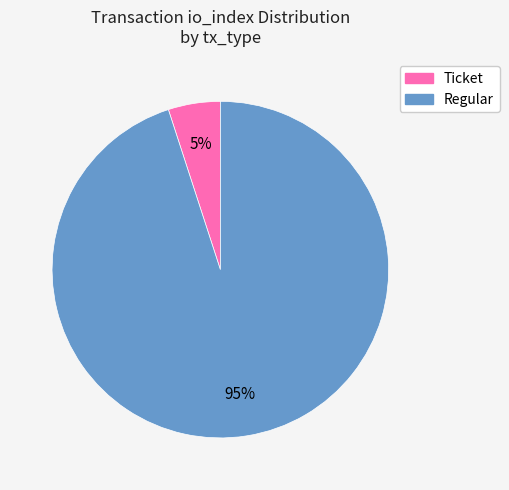

Do Regular and Ticket together represent more than half of the pie?

Yes